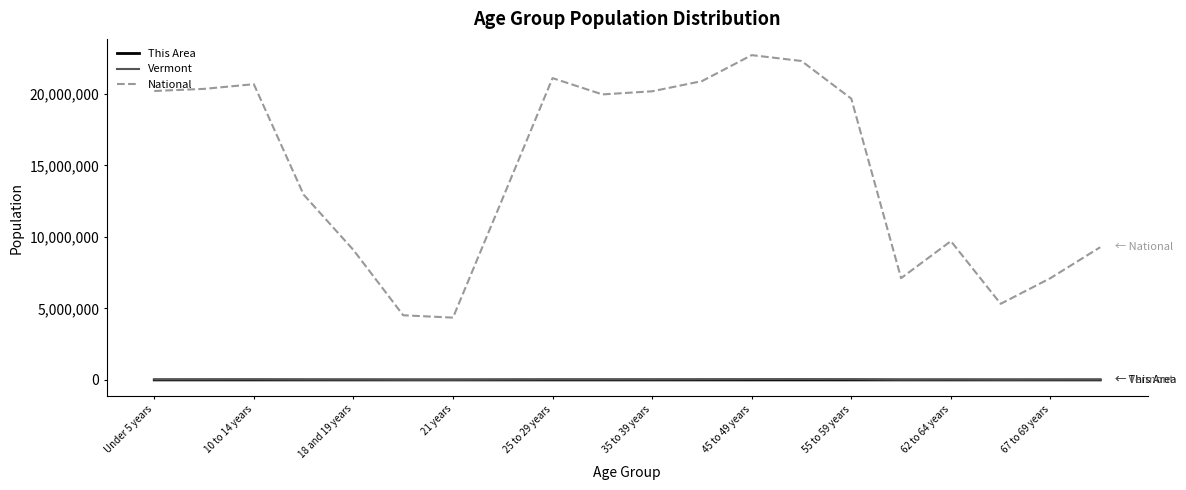

What is the maximum value for National?

22708591